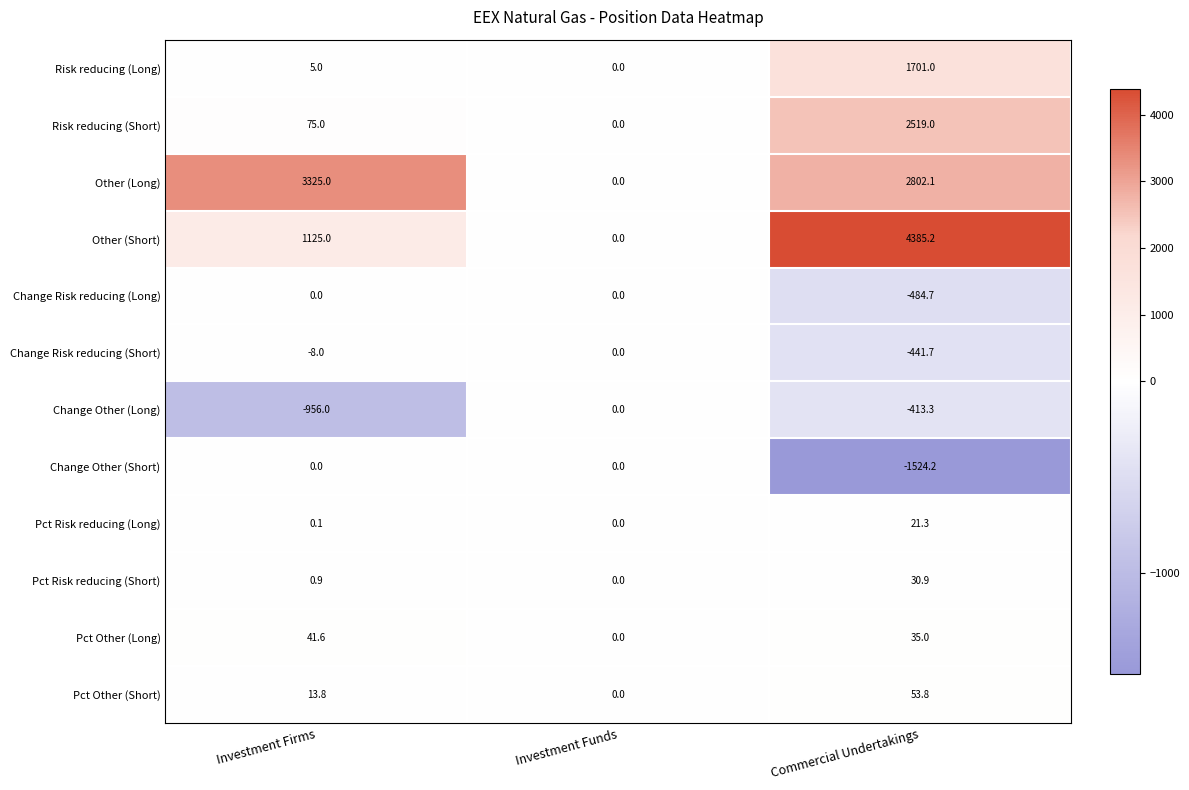

True or false: Change Risk reducing (Short) has a value of -441.7 at Commercial Undertakings.

True